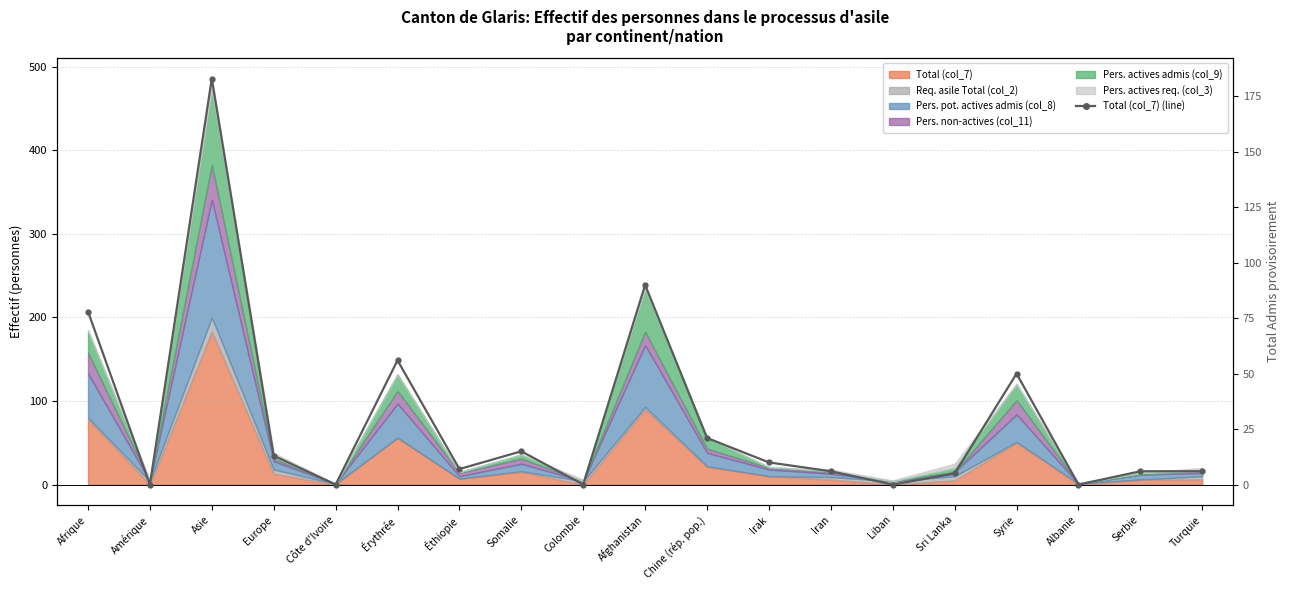

What is the greatest value displayed?

183